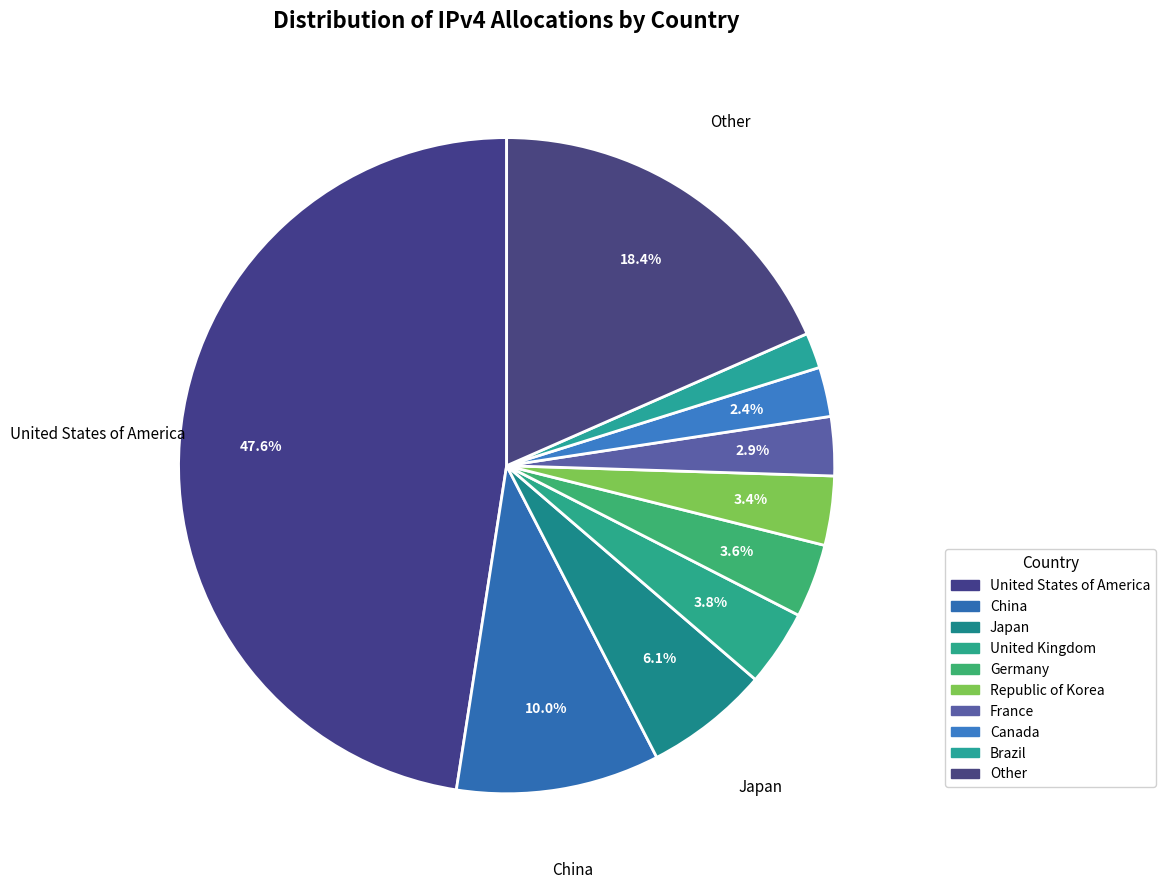

How many slices are in this pie chart?

10